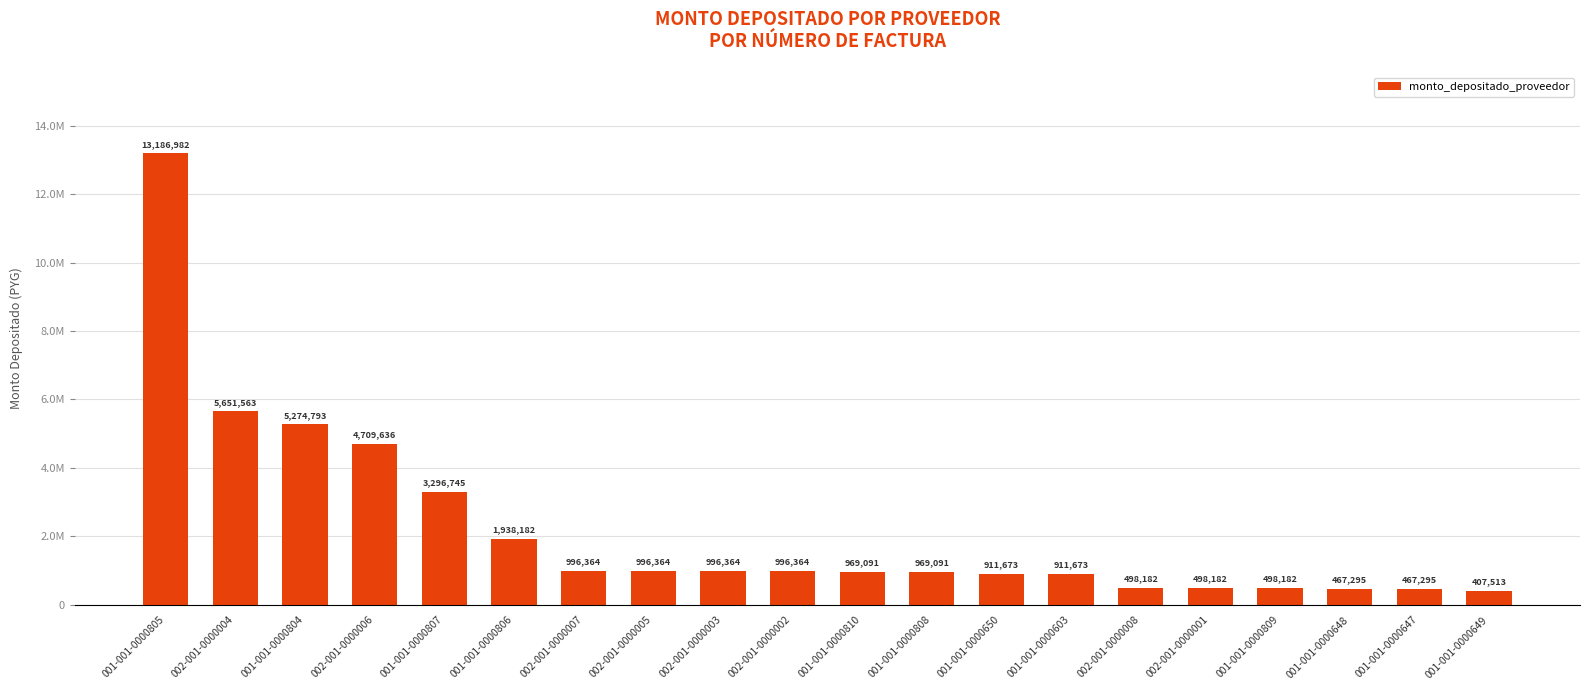

What is the sum of all values?

44641534